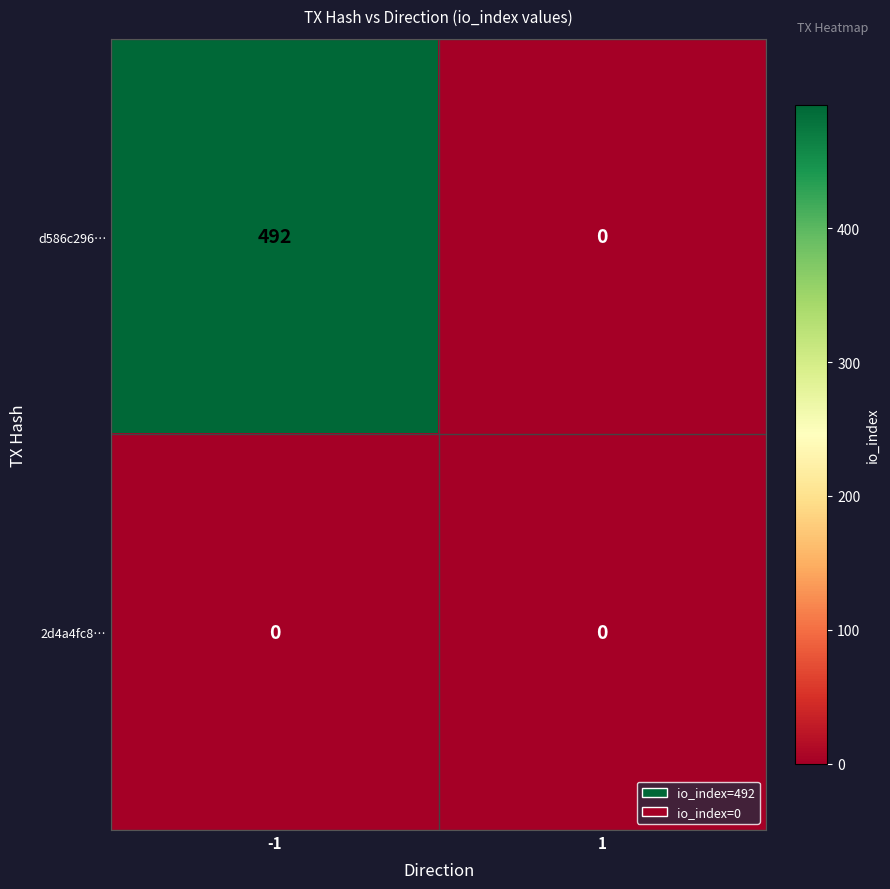

What is the maximum value for d586c296…?

492